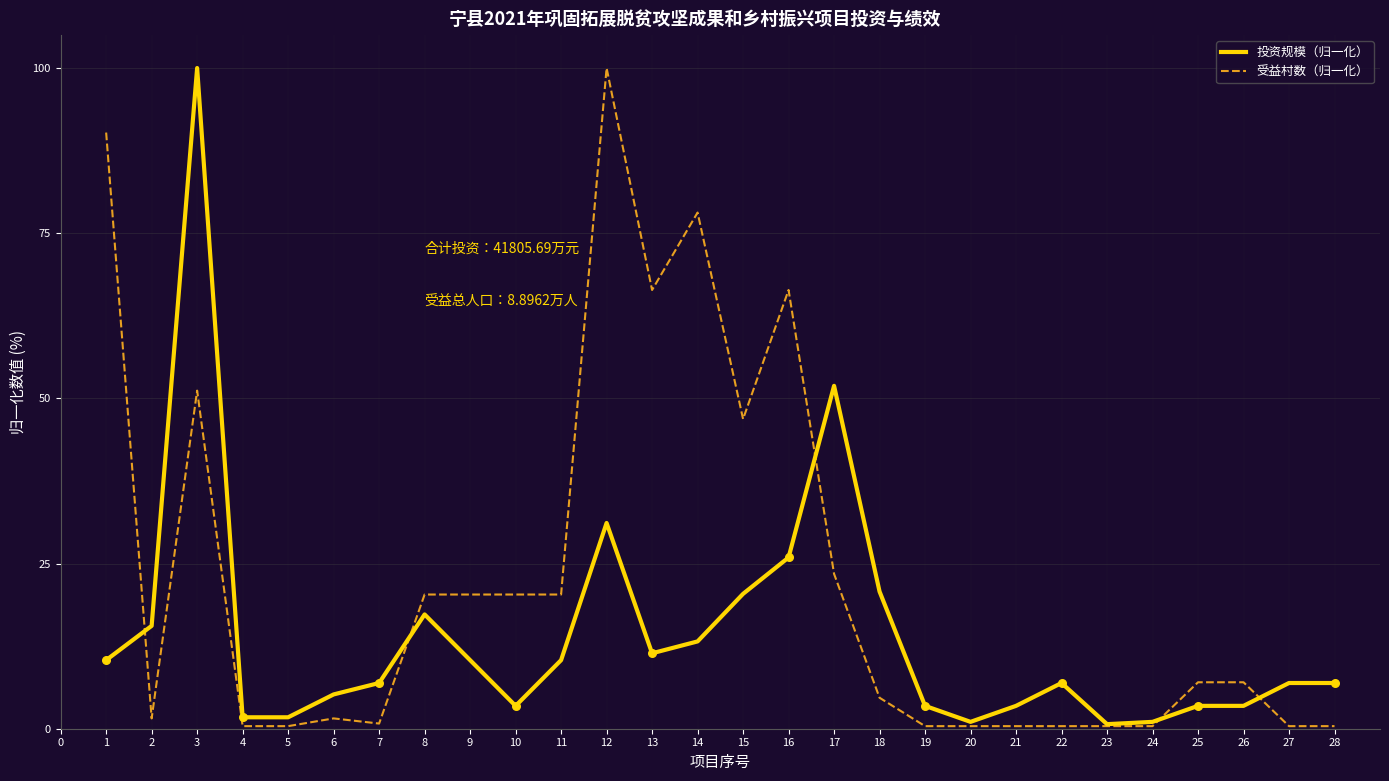

At how many categories does at least one series exceed 80?

3